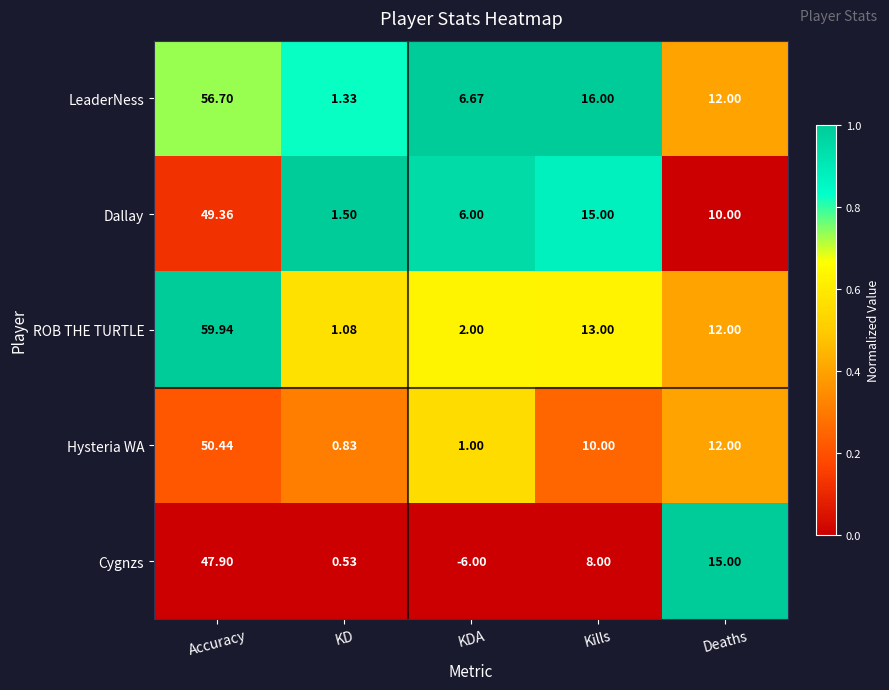

Which series changed the most between KDA and Kills?

Cygnzs